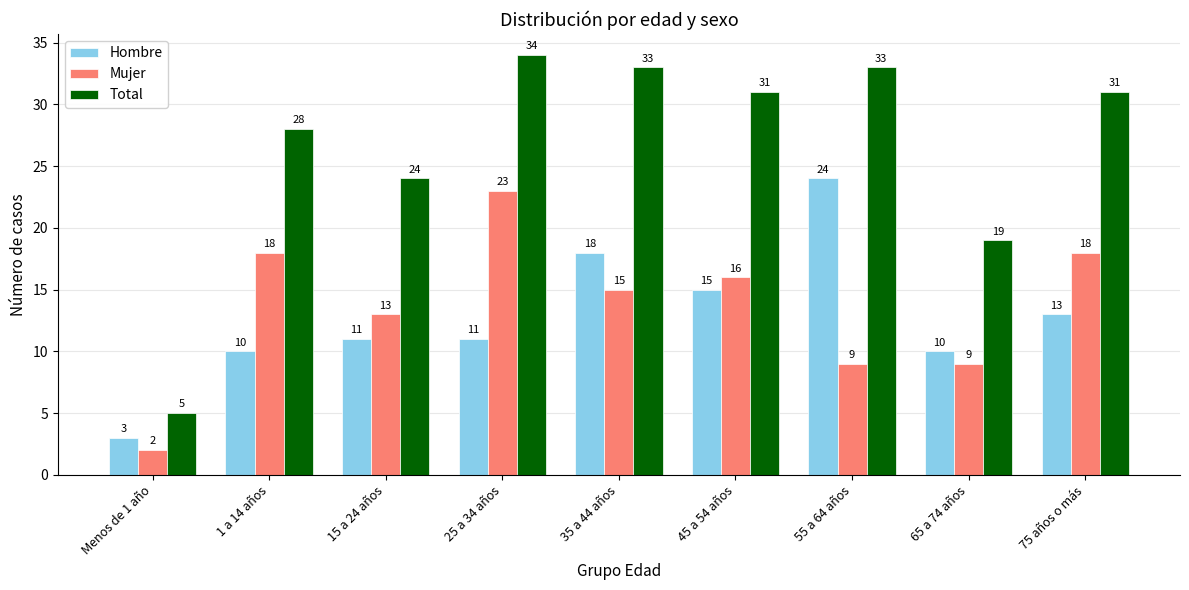

Where is Total nearest to the value 19?

65 a 74 años